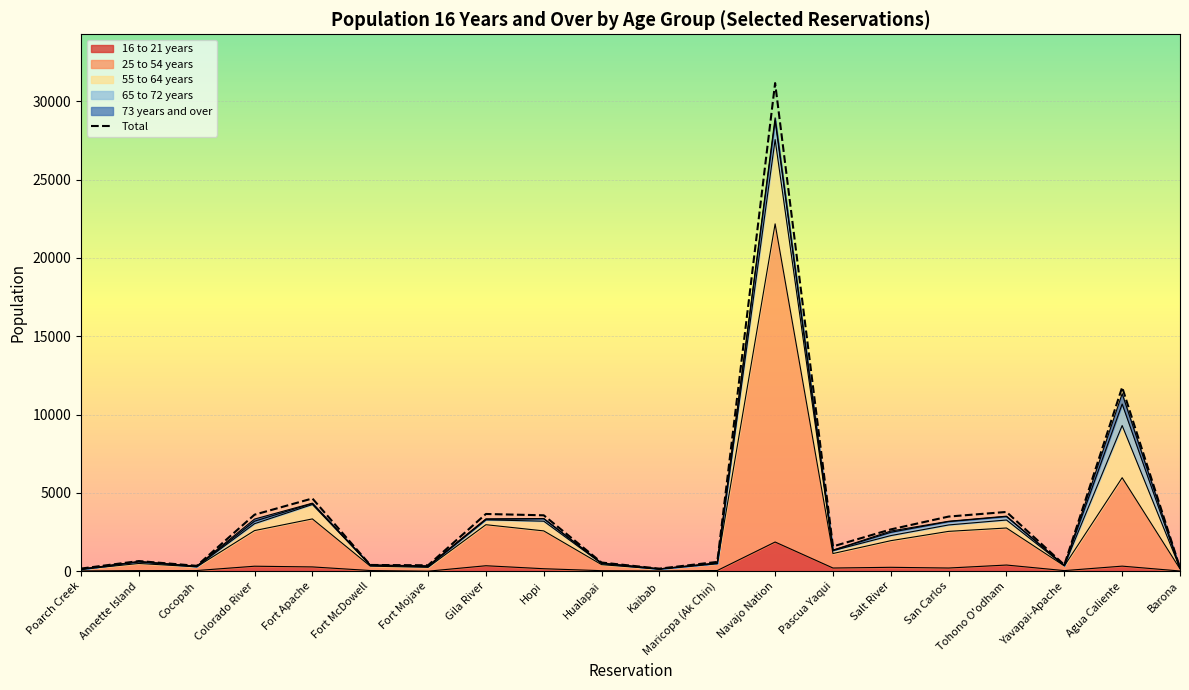

True or false: Total and 16 to 21 years cross at least once.

False